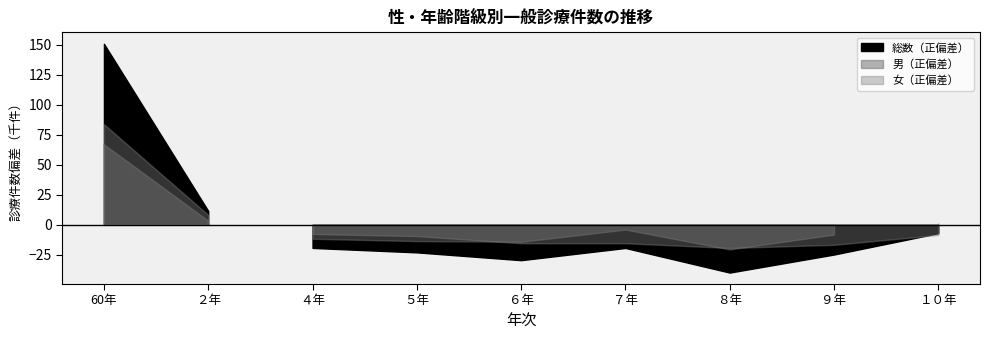

Which series changed the most between 60年 and １０年?

総数_入院外